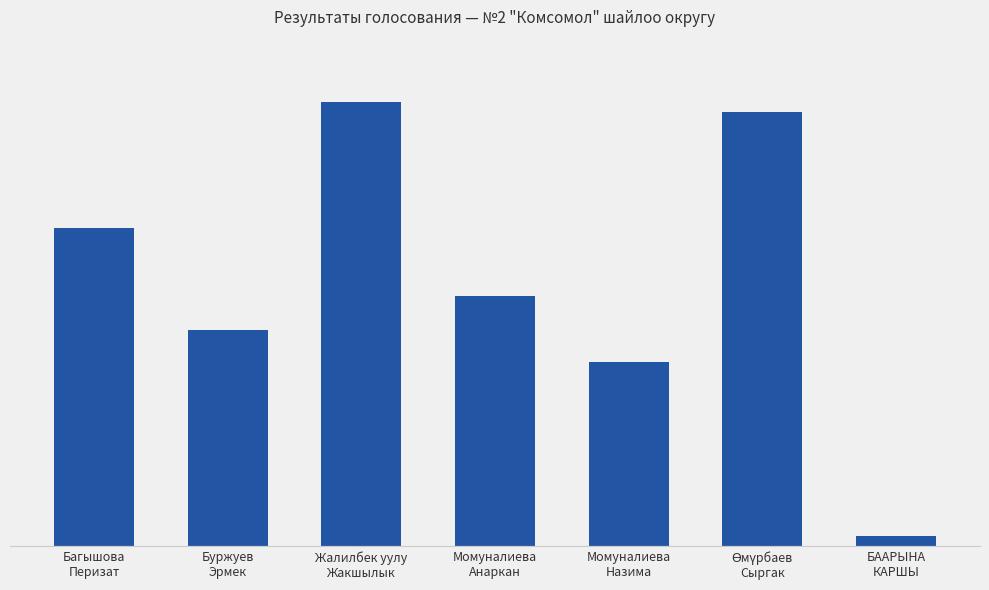

What is the label of the 2nd bar from the right?

Өмүрбаев
Сыргак